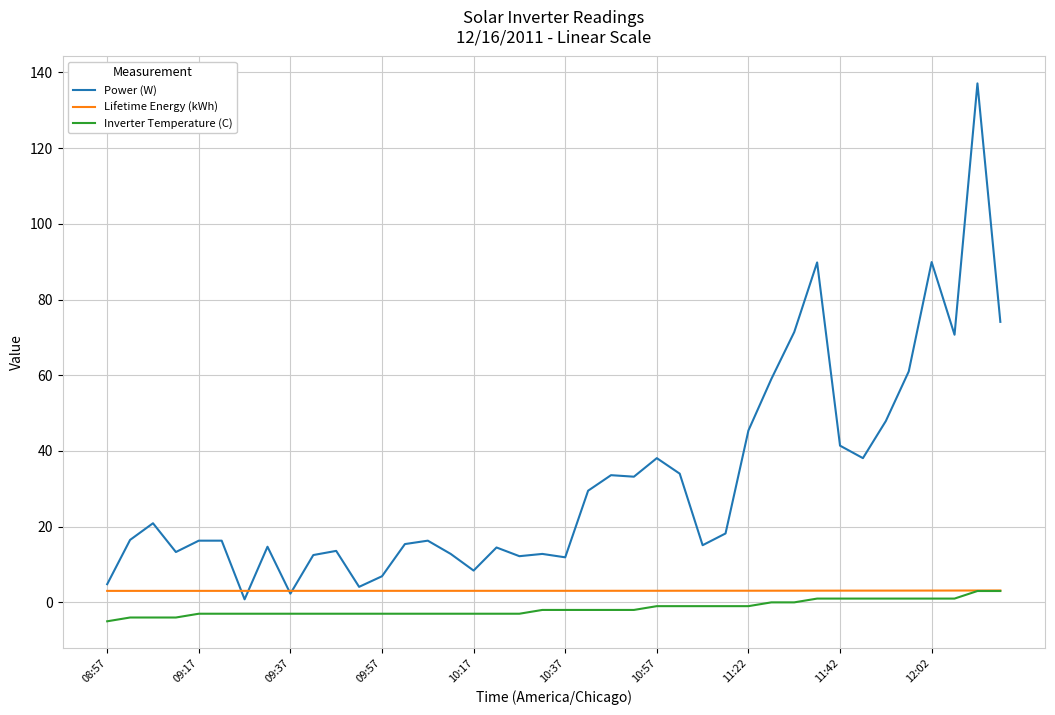

What is the minimum value shown in the chart?

-5.0